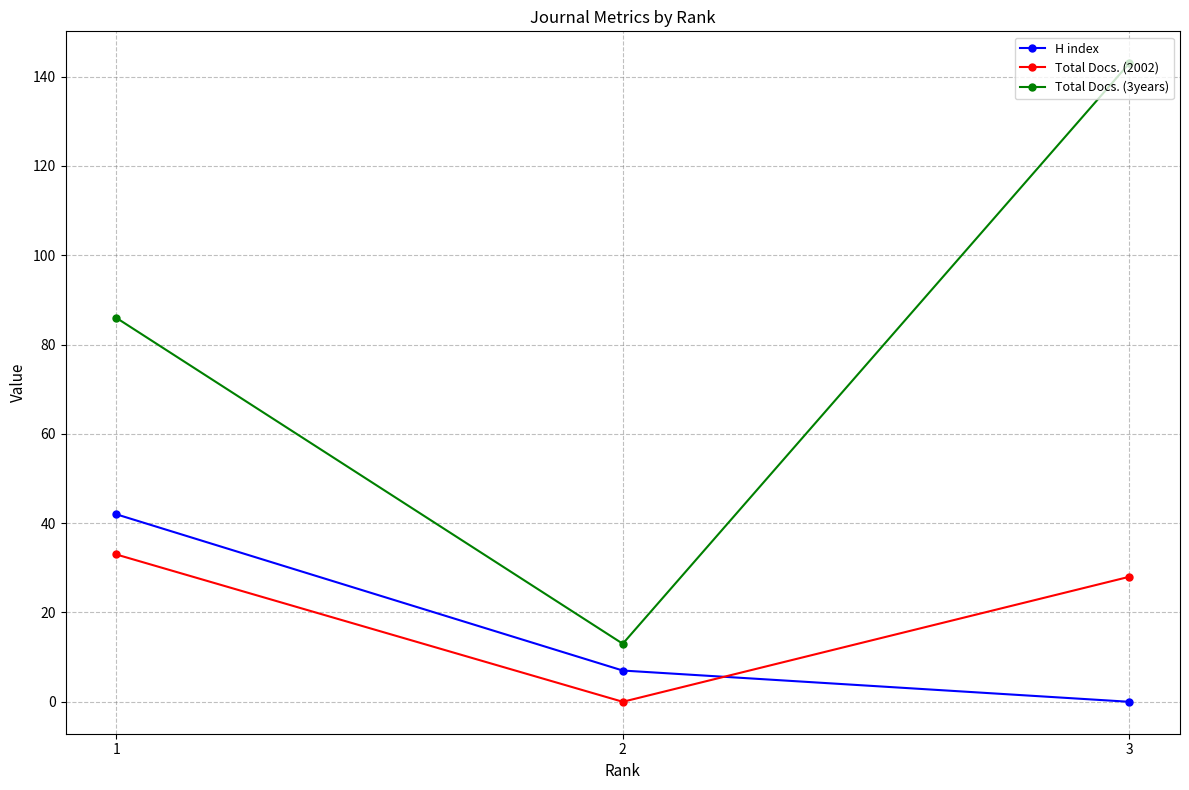

At which label does H index first exceed 7?

1